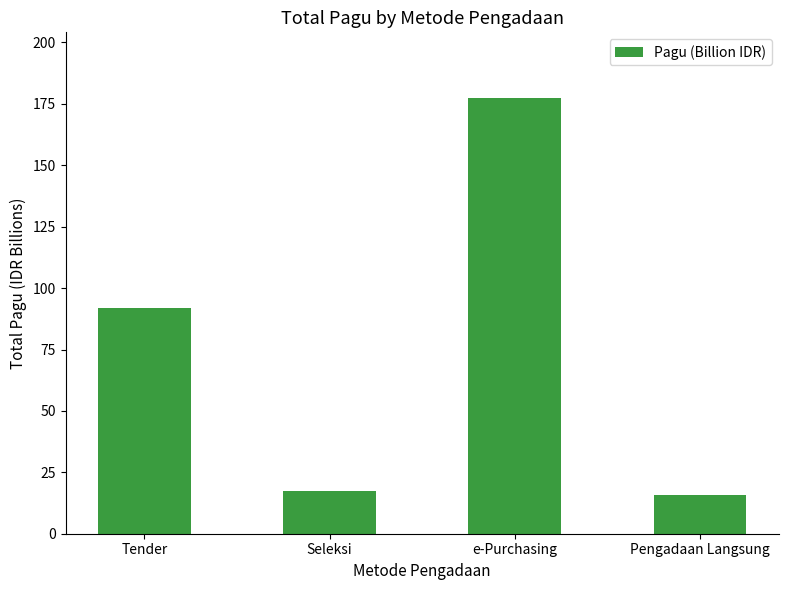

How many values are below 91?

2